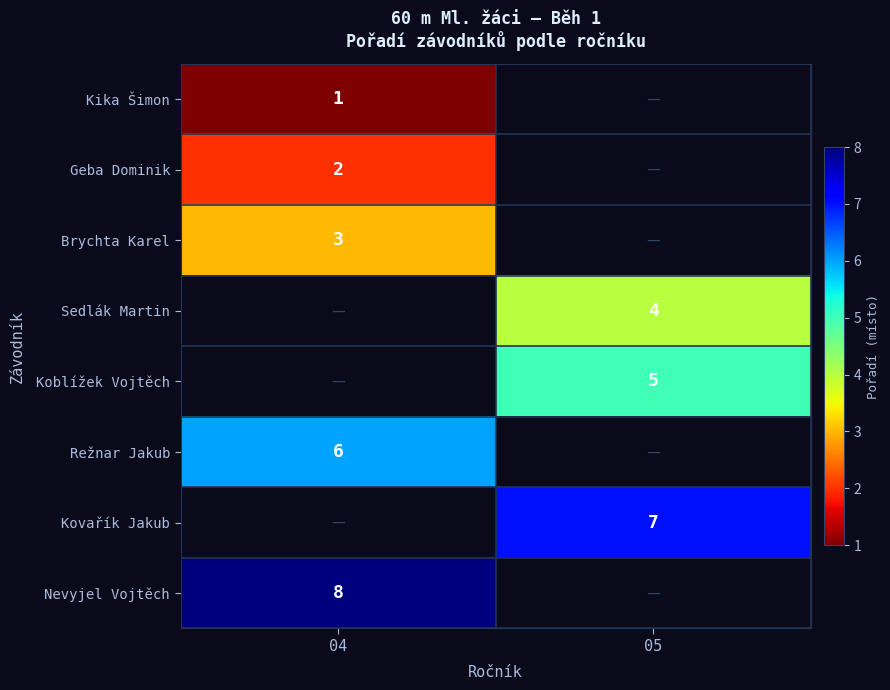

The value of Koblížek Vojtěch at 05 is 2. True or false?

False